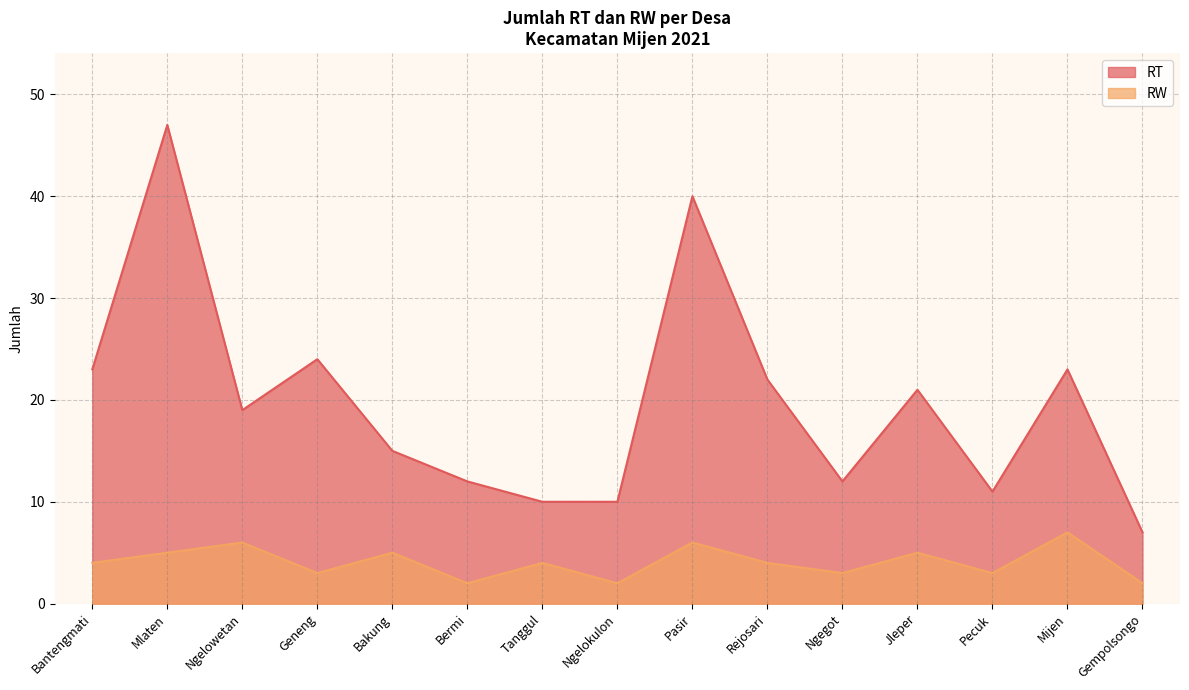

At which category is the sum across all series the highest?

Mlaten